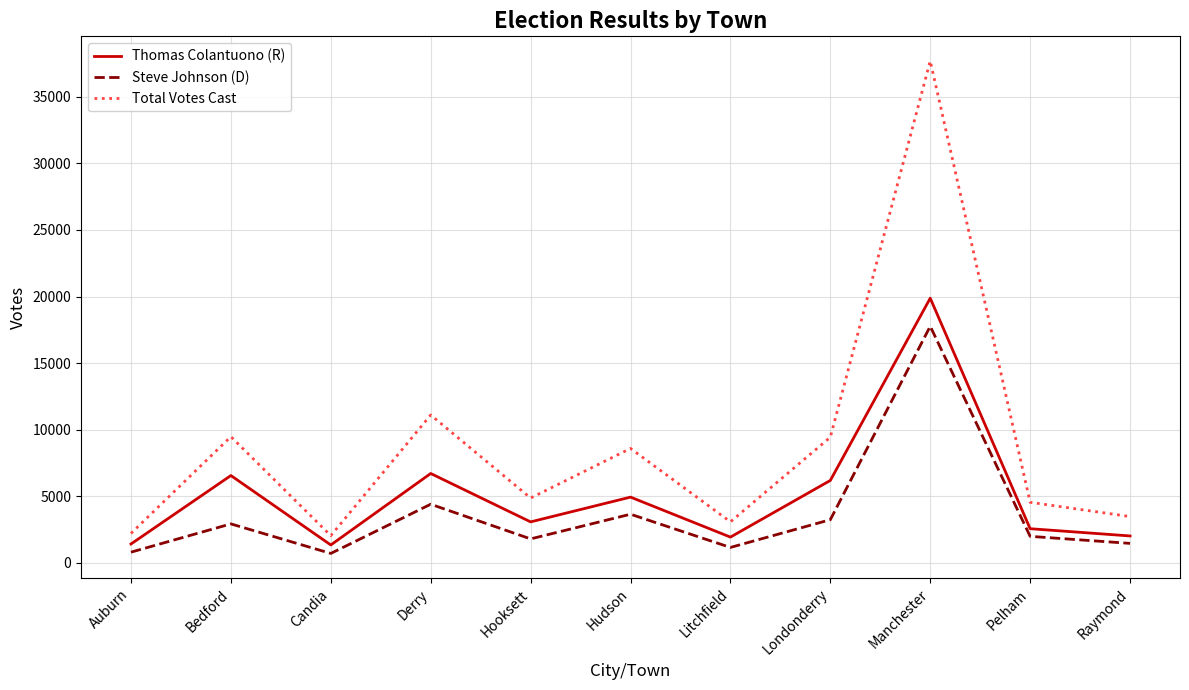

What is the minimum value for Steve Johnson (D)?

696